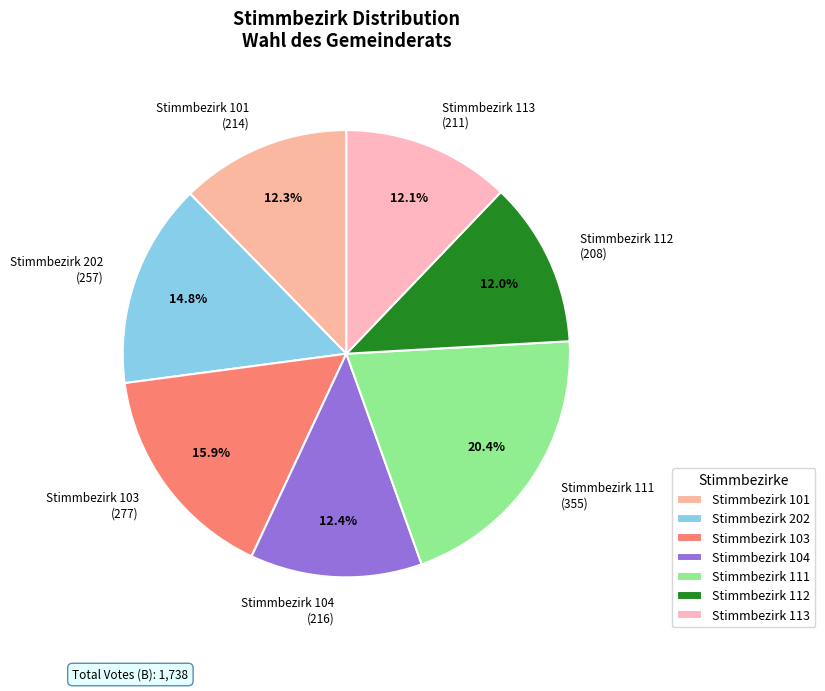

Count the number of slices in the pie.

7